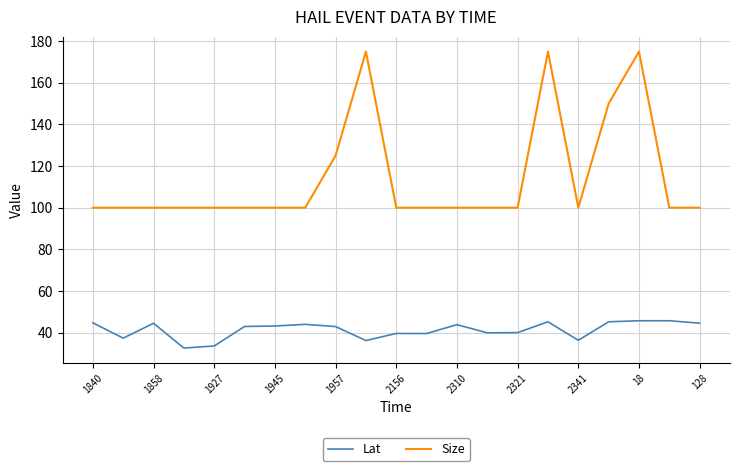

What is the difference between the maximum and minimum values in the Lat series?

13.1